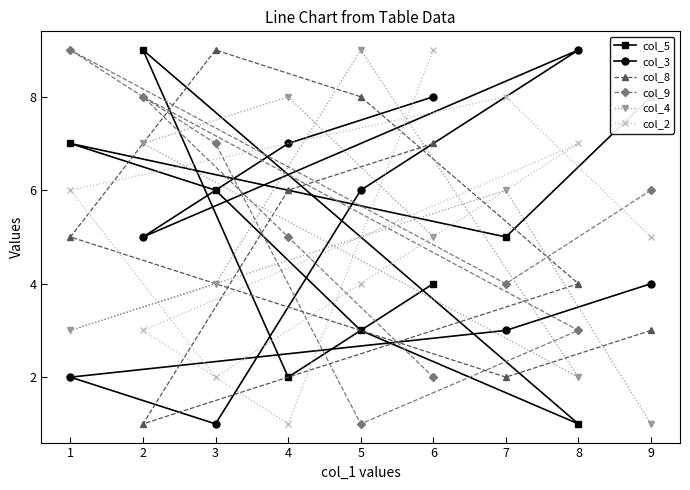

True or false: col_2 has a value of 2 at 7.

False